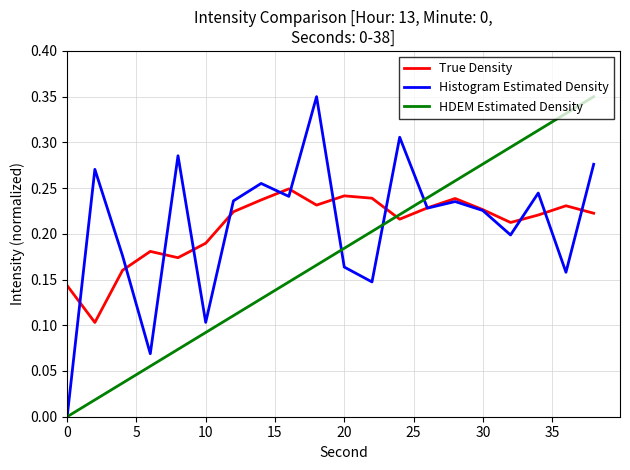

How many intersections are there between True Density and HDEM Estimated Density?

1